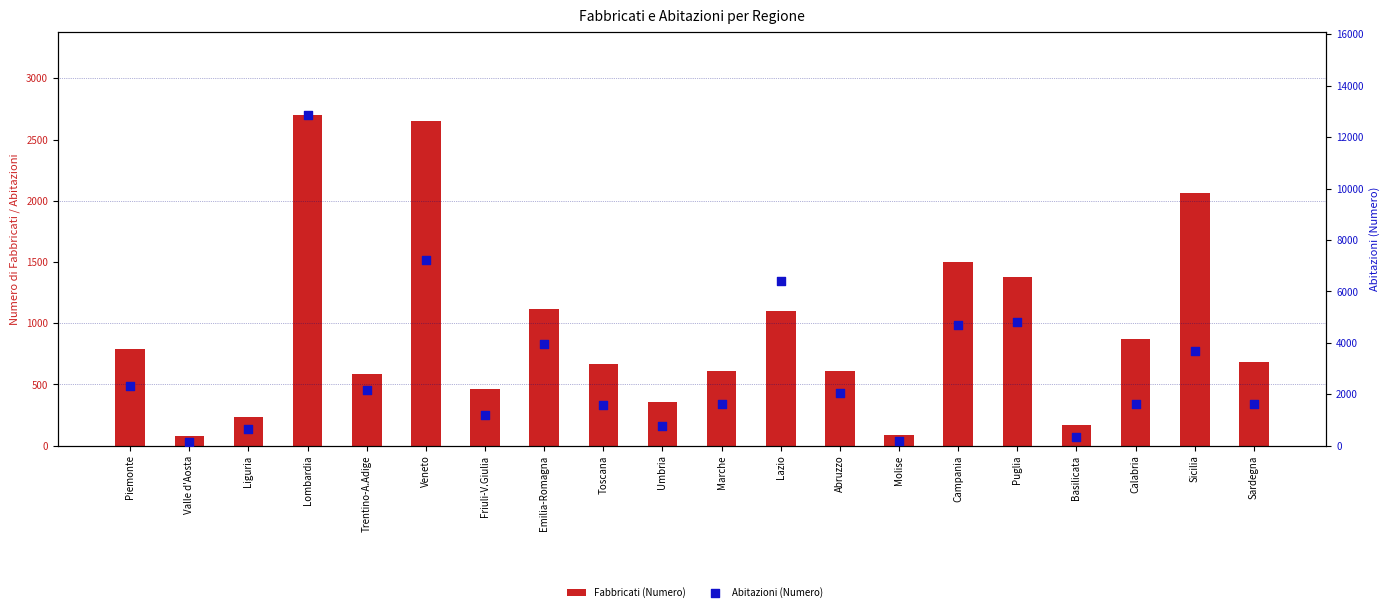

At how many categories does at least one series exceed 2731?

7